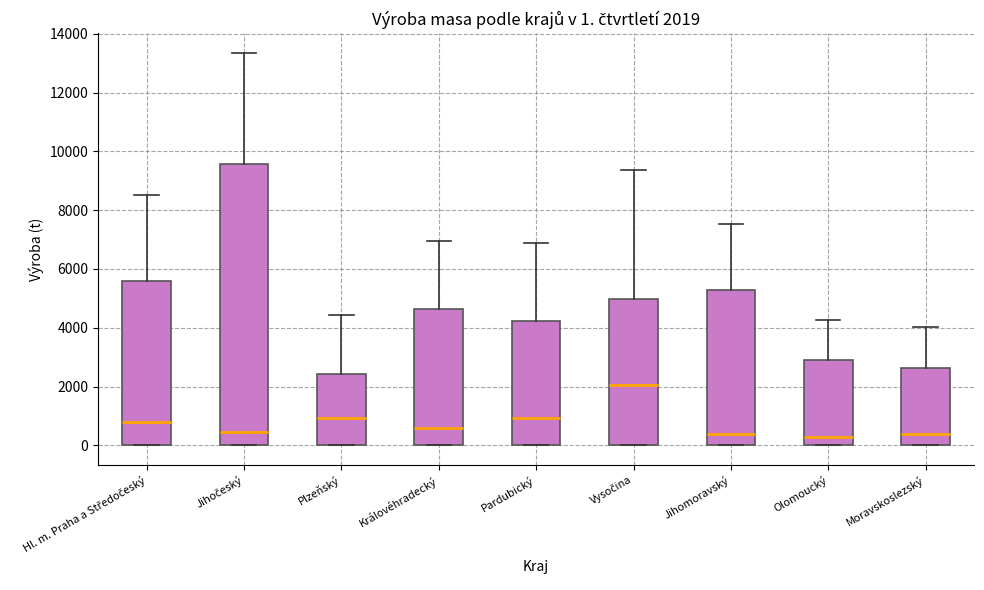

Which box has the highest median line?

Vysočina